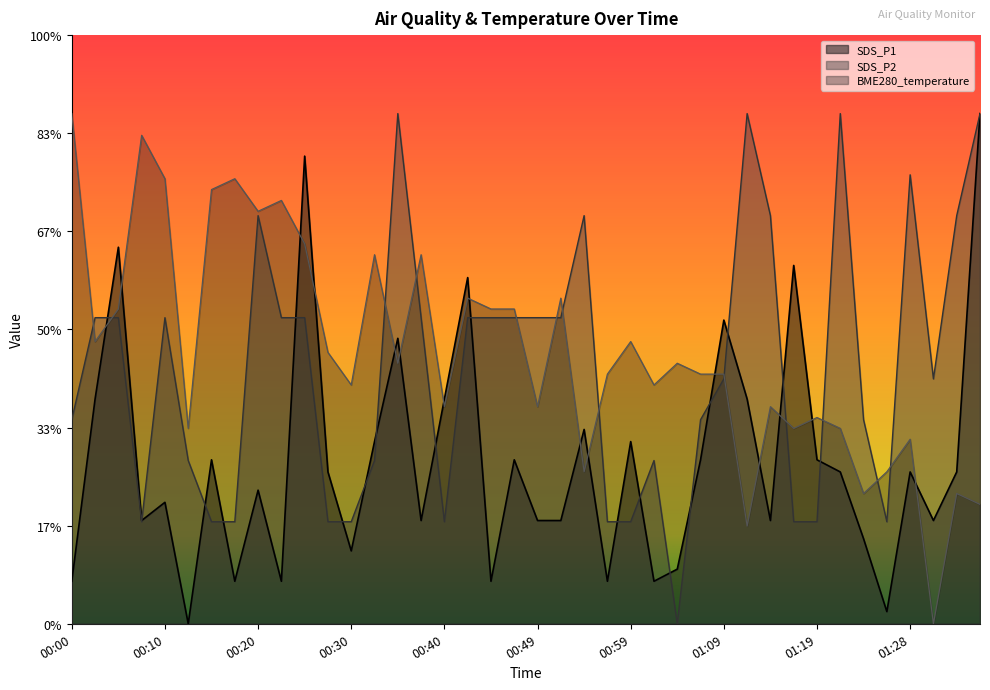

What is the greatest value displayed?

1.3